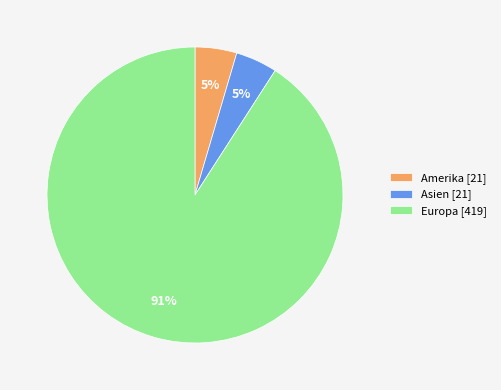

To the nearest percent, what portion does Asien [21] represent?

5%